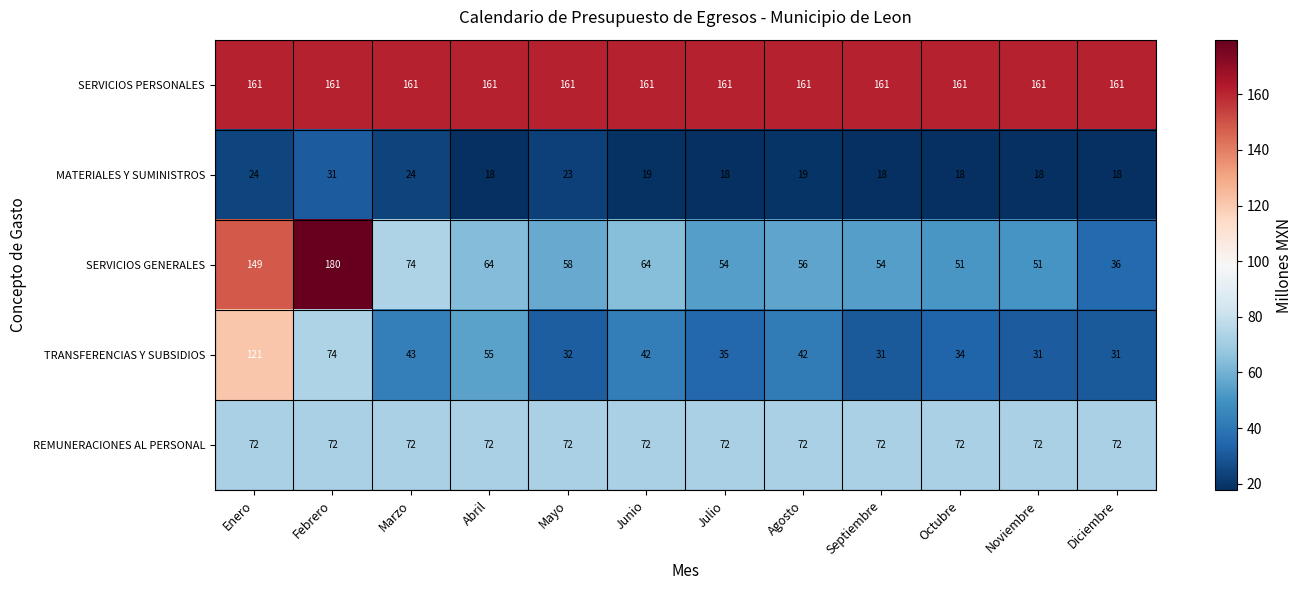

What is the difference between the highest and lowest values at Diciembre?

143